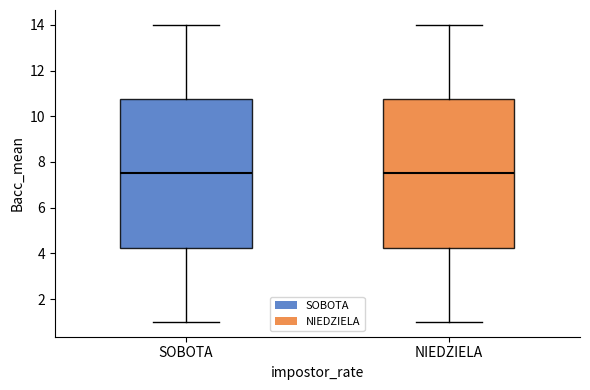

Reading left to right, read every box against the y-axis: the position of its median line, the range the box covers, and the ends of its whiskers. The values are not printed on the chart, so give them approximately, as read against the axis.

SOBOTA: median 7.6, box 4.2 to 10.8, whiskers 1.0 to 14.0
NIEDZIELA: median 7.6, box 4.2 to 10.8, whiskers 1.0 to 14.0